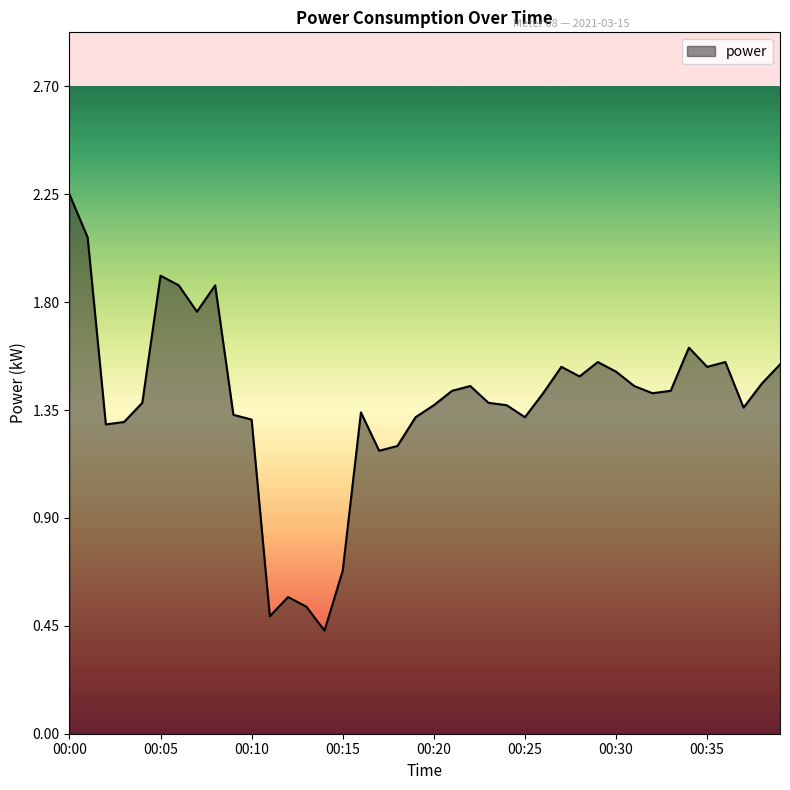

How many lines are shown in the chart?

1